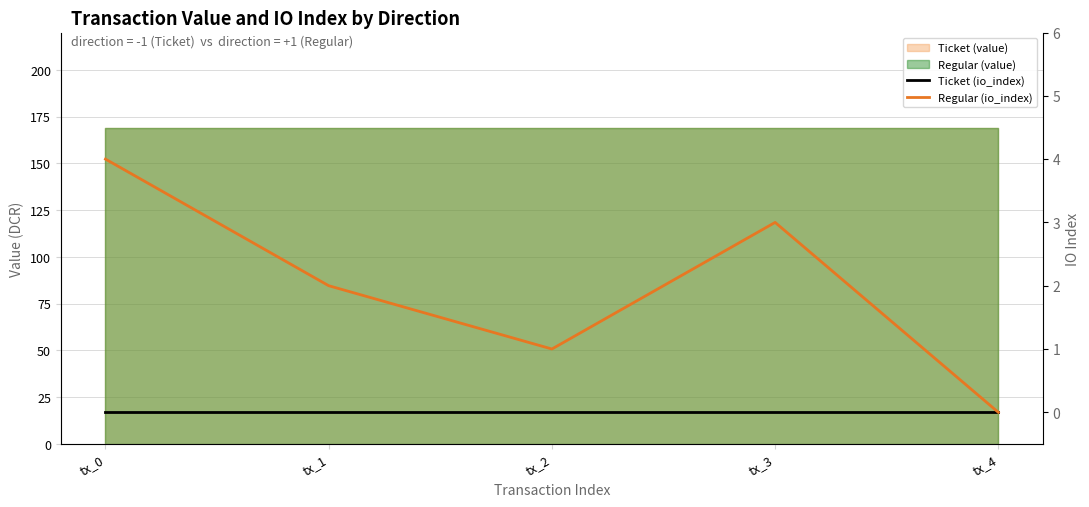

True or false: Regular (io_index) and Ticket (io_index) cross at least once.

False